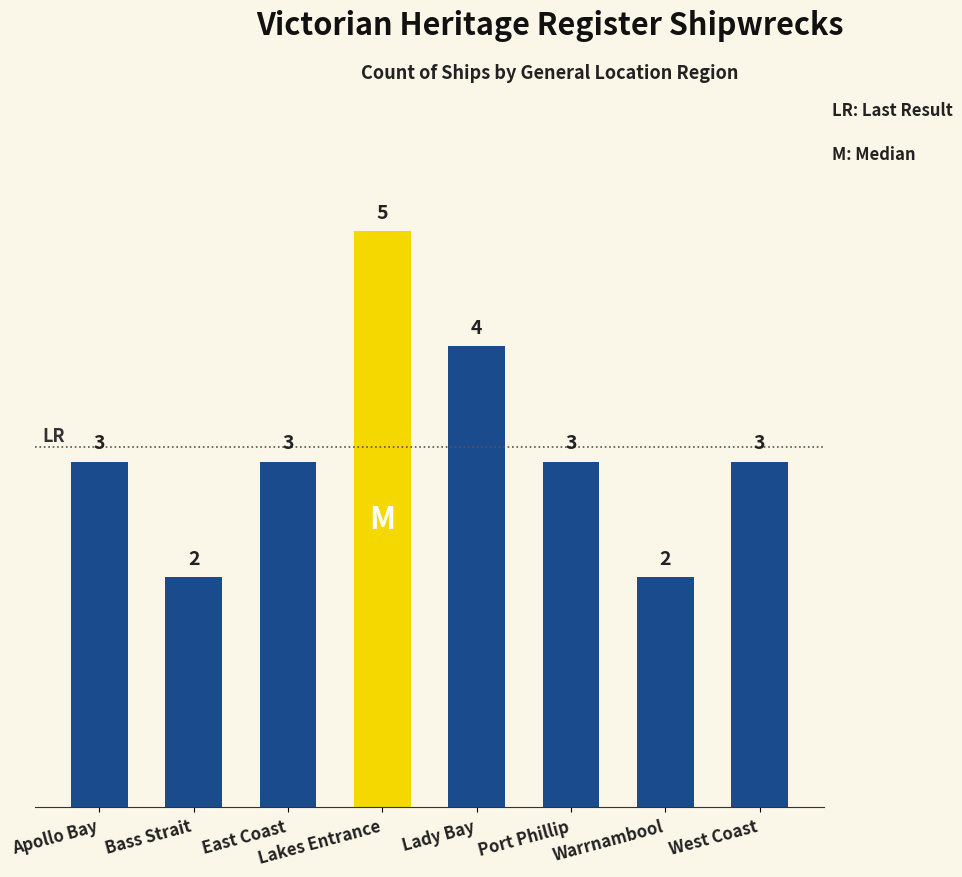

What is the value of the 8th bar from the left?

3